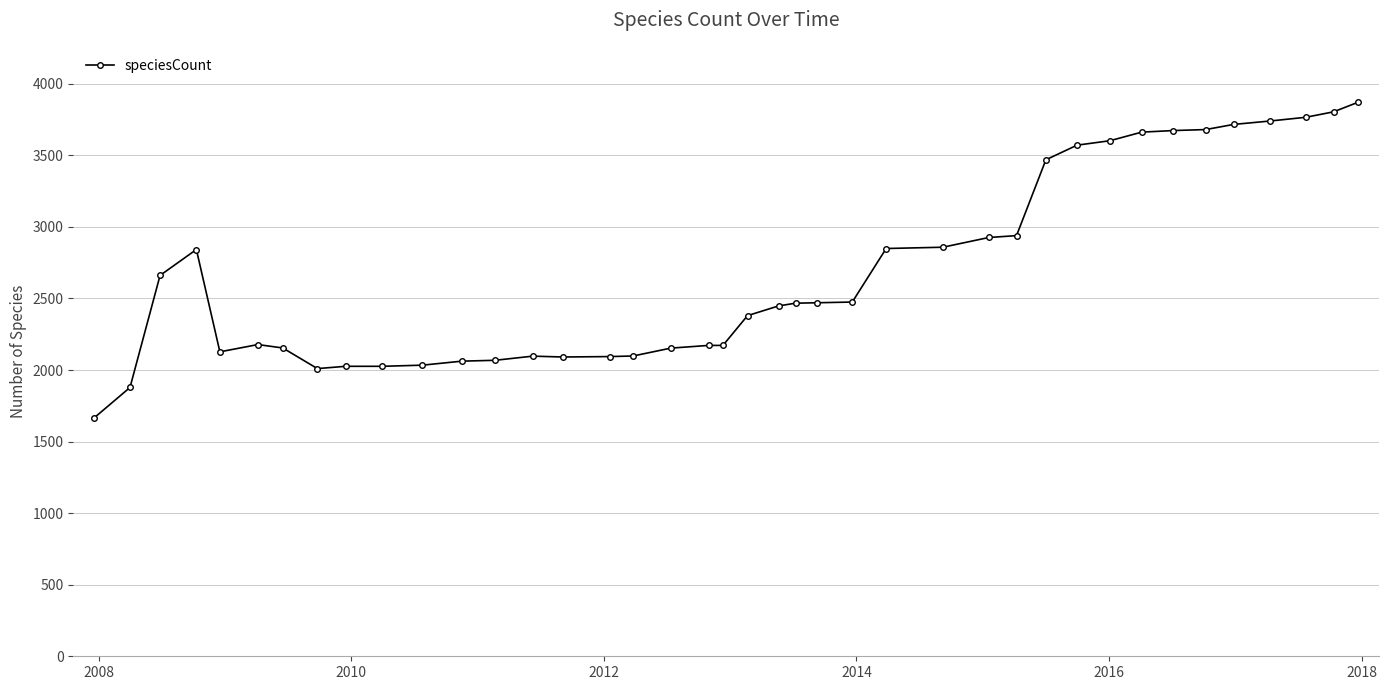

What is the minimum value shown in the chart?

1665